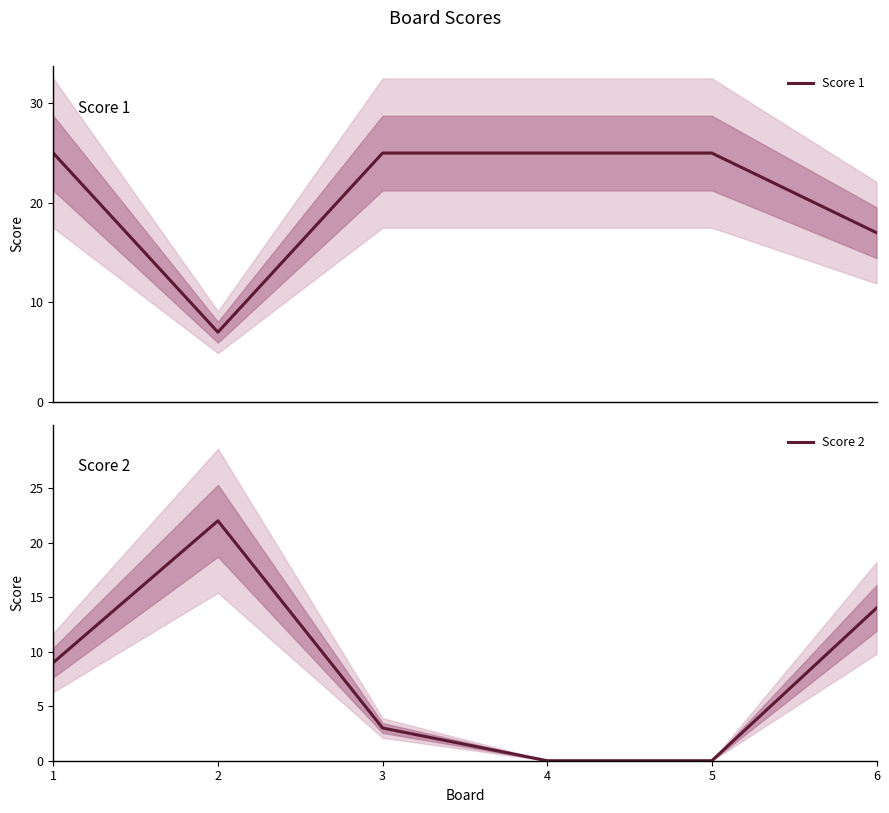

Reading right to left, extract all data points from this chart.

Score 1: 6=17	5=25	4=25	3=25	2=7	1=25
Score 2: 6=14	5=0	4=0	3=3	2=22	1=9